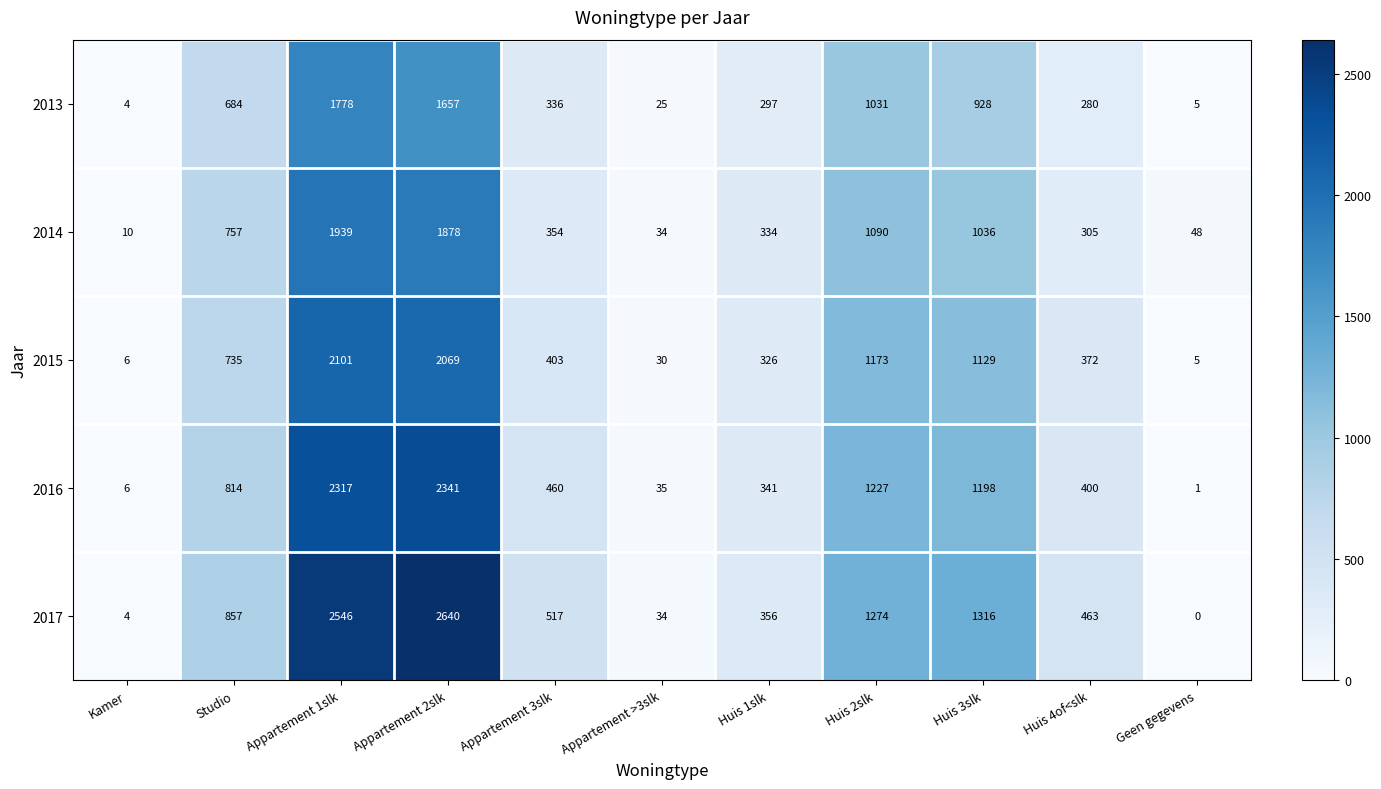

Where is 2013 nearest to the value 891?

Huis 3slk